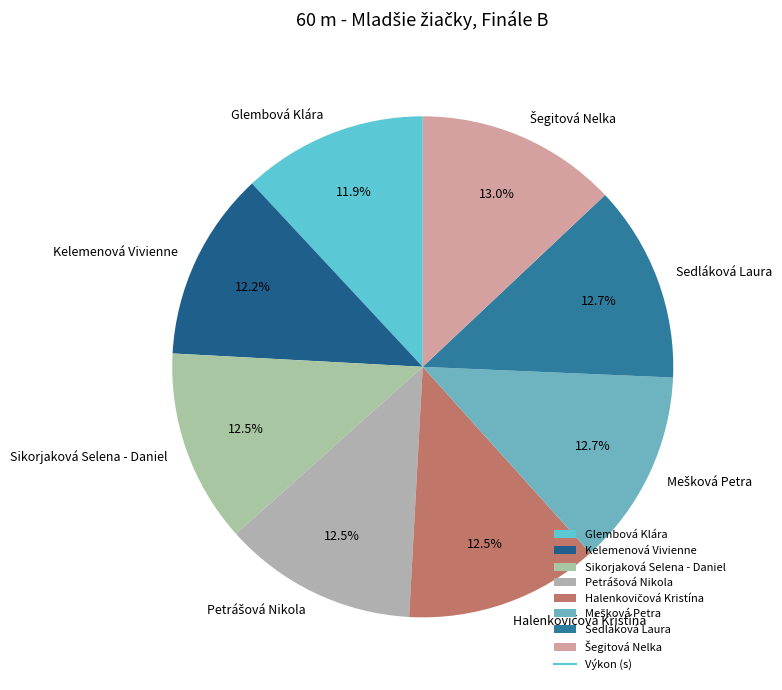

Is there any slice that represents more than half of the pie?

No